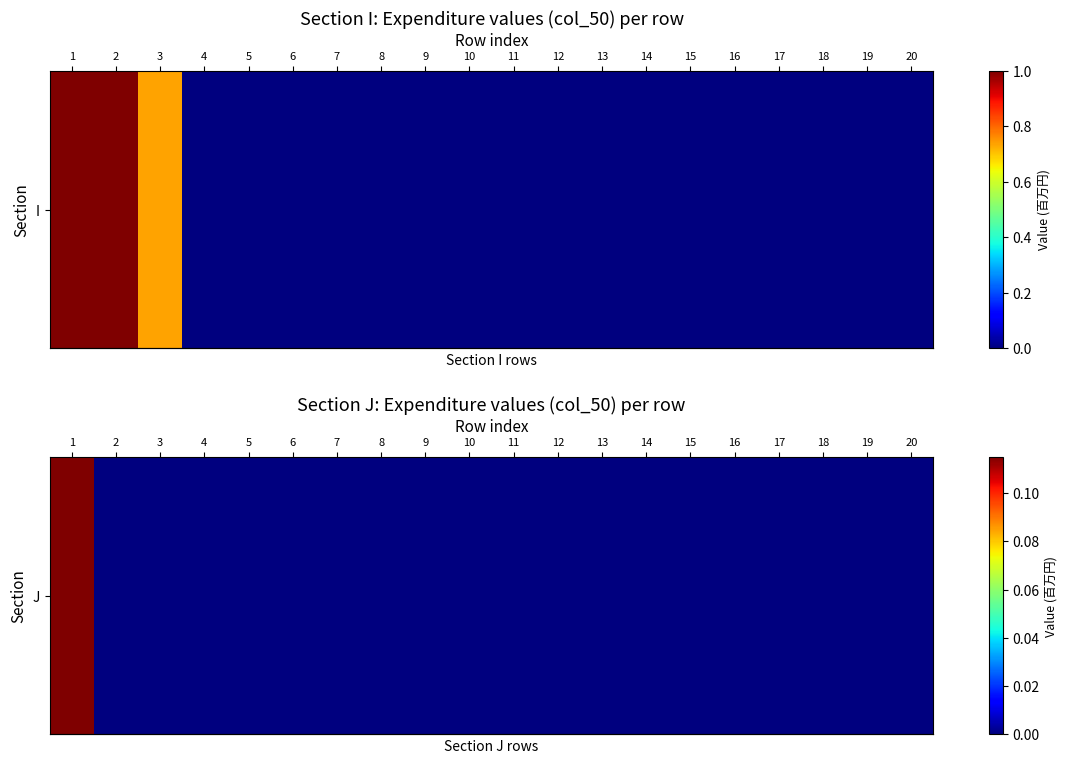

Rank the categories by value from lowest to highest.

2, 3, 4, 5, 6, 7, 8, 9, 10, 11, 12, 13, 14, 15, 16, 17, 18, 19, 20, 1